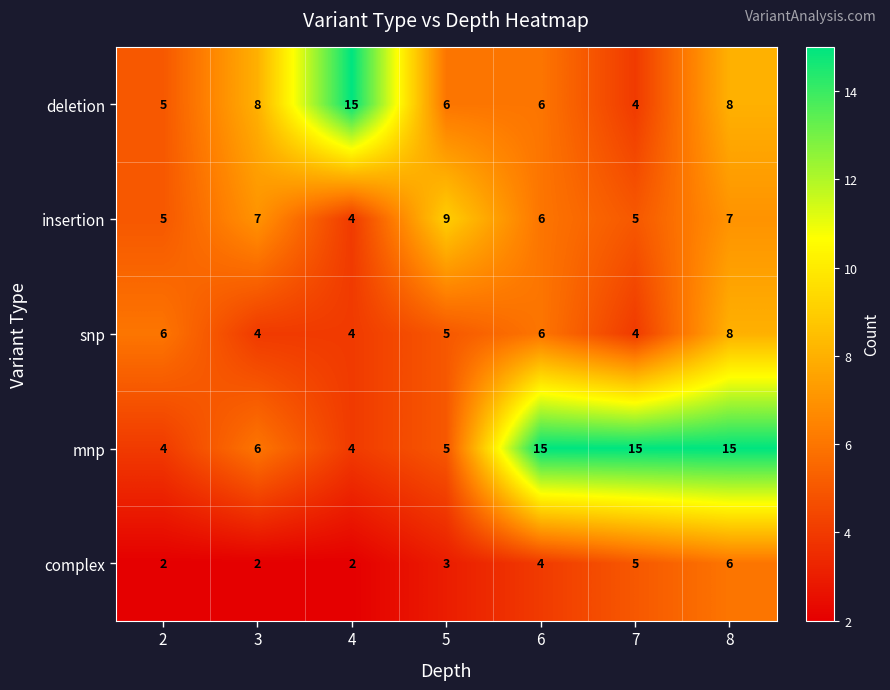

What is the maximum value shown in the chart?

15